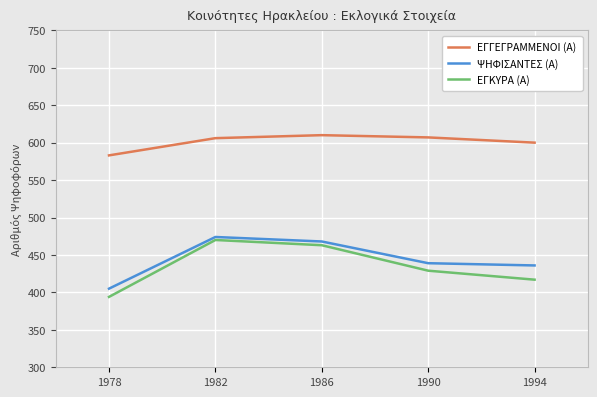

What is the difference between the second highest and second lowest values in the ΨΗΦΙΣΑΝΤΕΣ (Α) series?

32